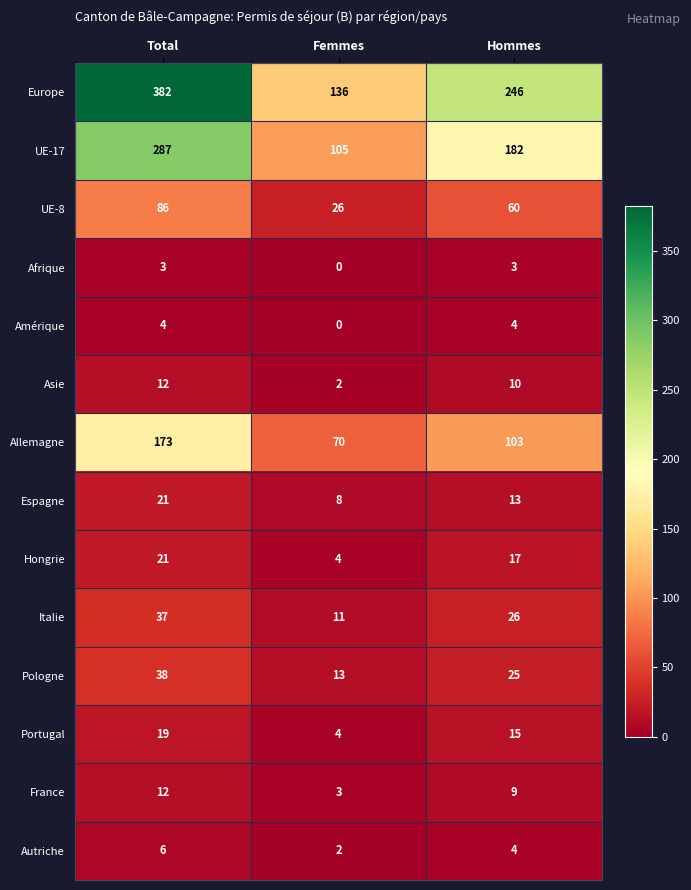

The value of Afrique at Total is 3. True or false?

True